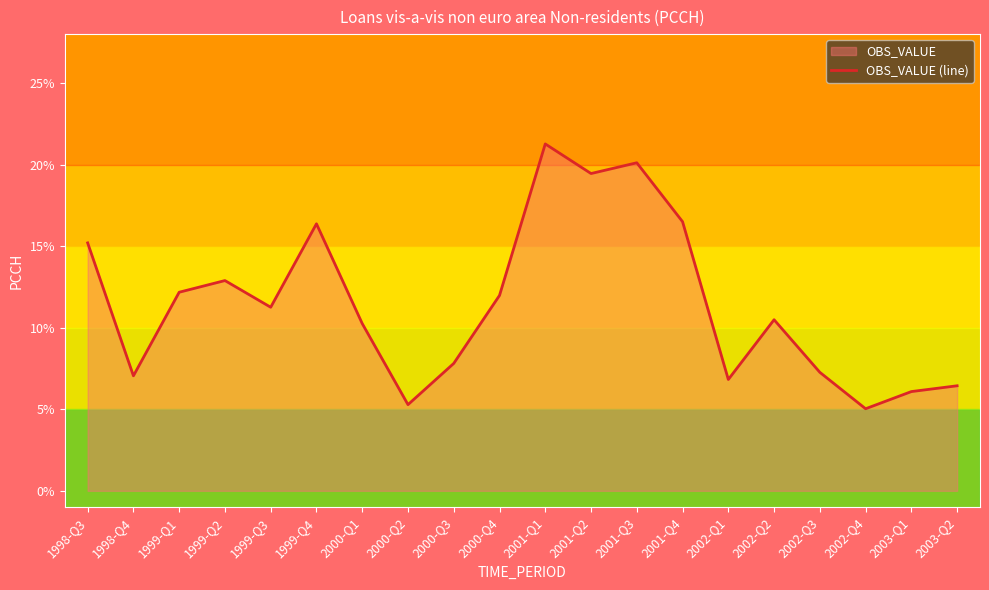

What is the approximate value at 1998-Q4?

7.1